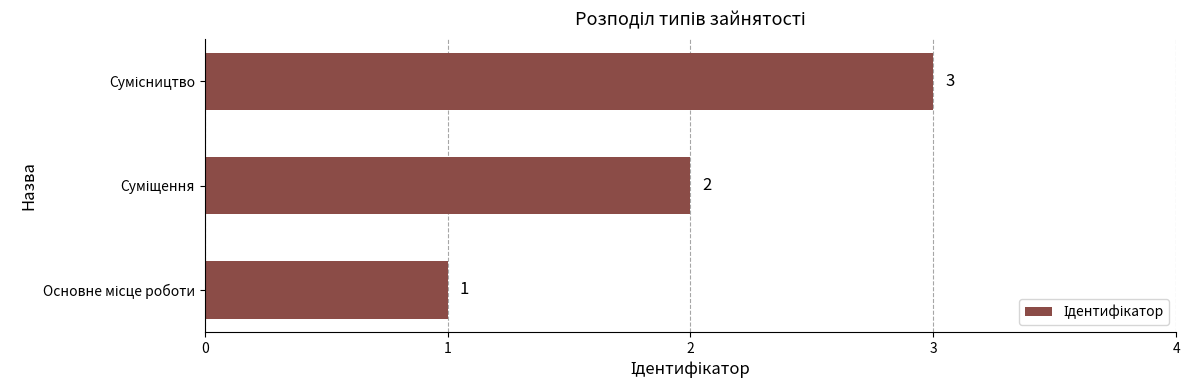

Count the values in the range 1 to 3.

3